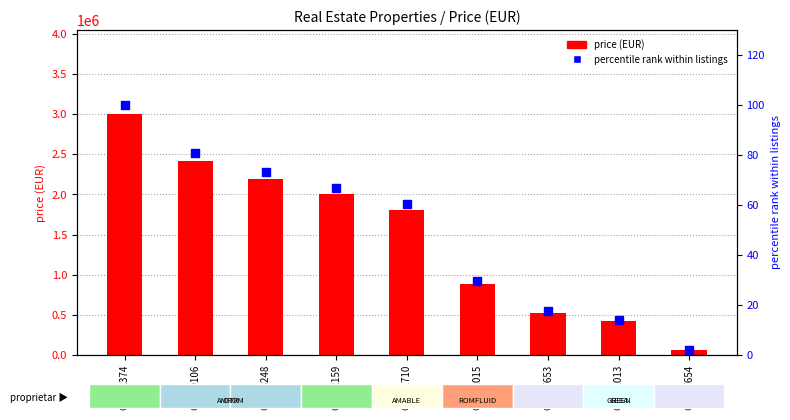

At which category is the sum across all series the highest?

Cod82374